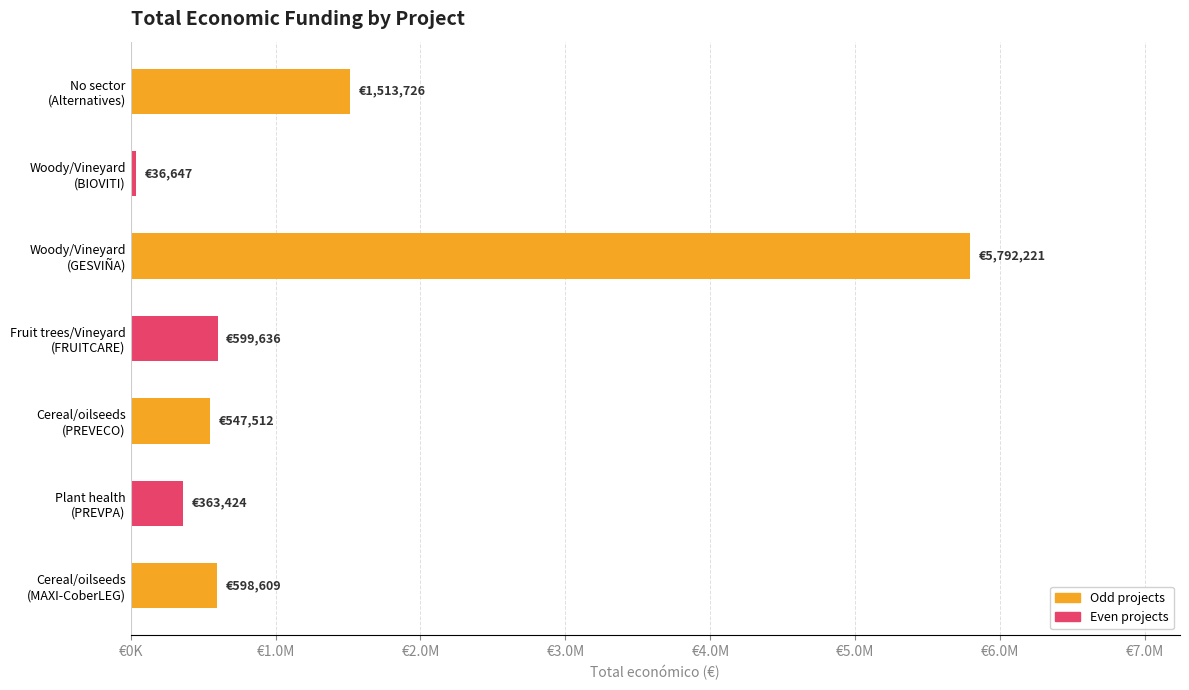

What is the average value?

1350254